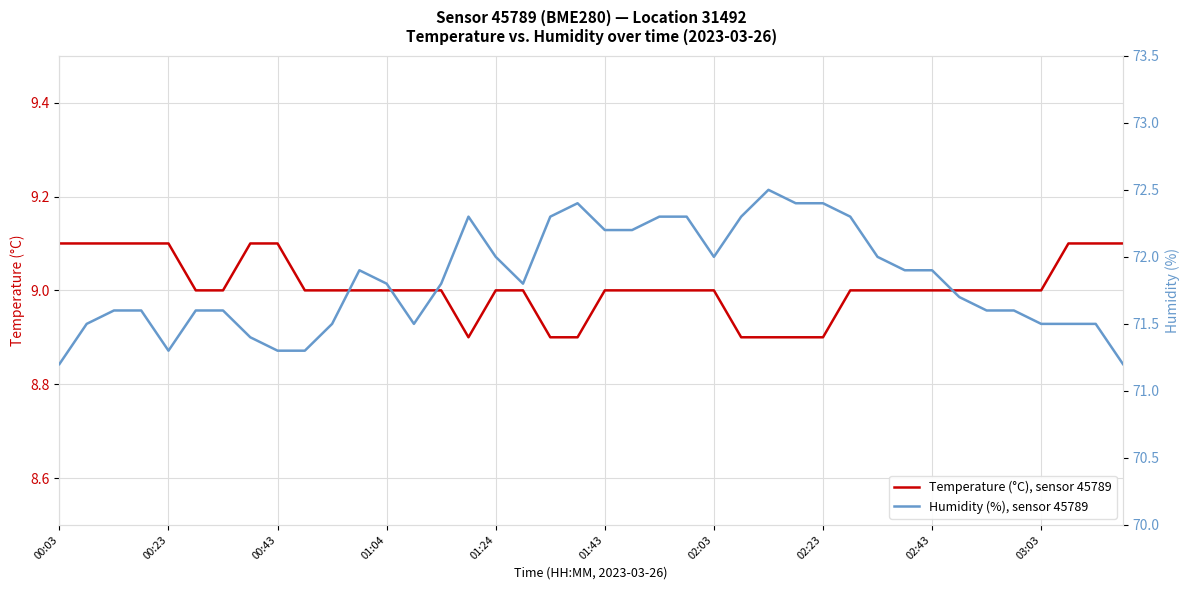

List the series in order of their overall mean, lowest first.

Temperature (°C), sensor 45789, Humidity (%), sensor 45789